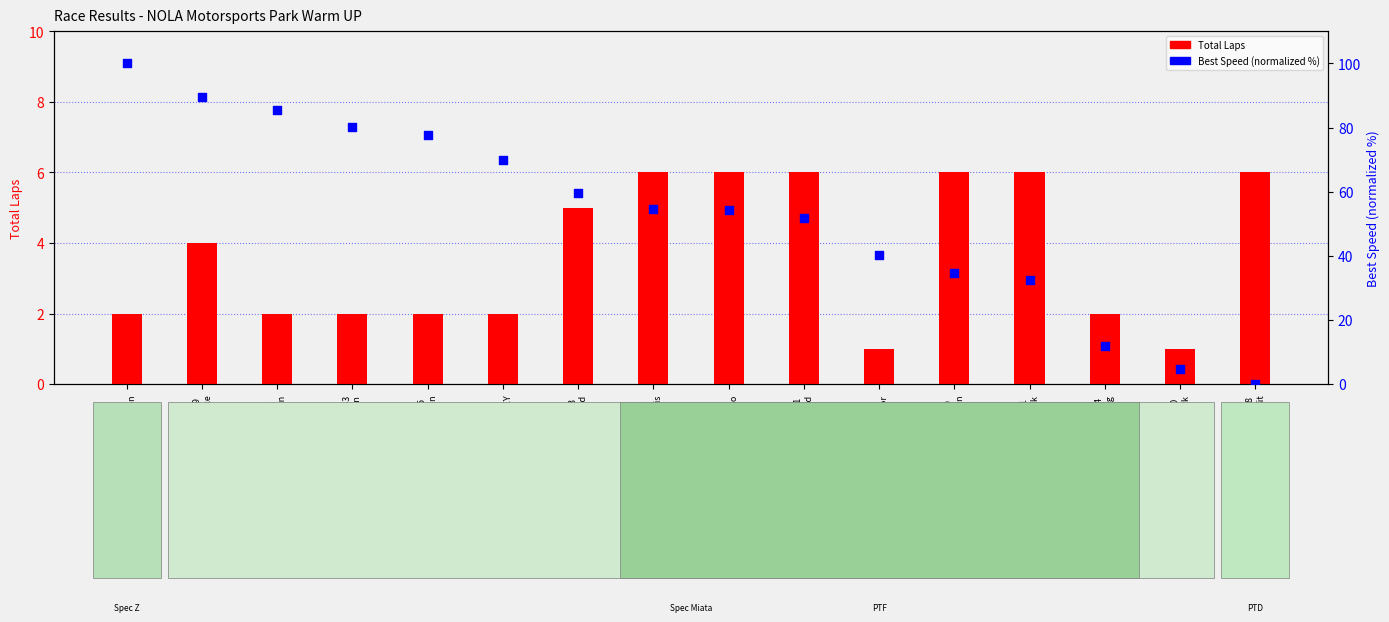

At which category is the sum across all series the highest?

#51
Dayton